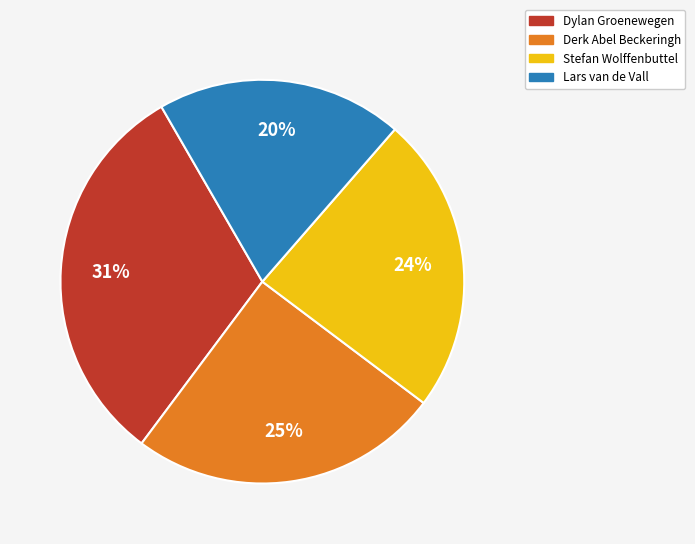

Does Dylan Groenewegen account for over 50% of the chart?

No